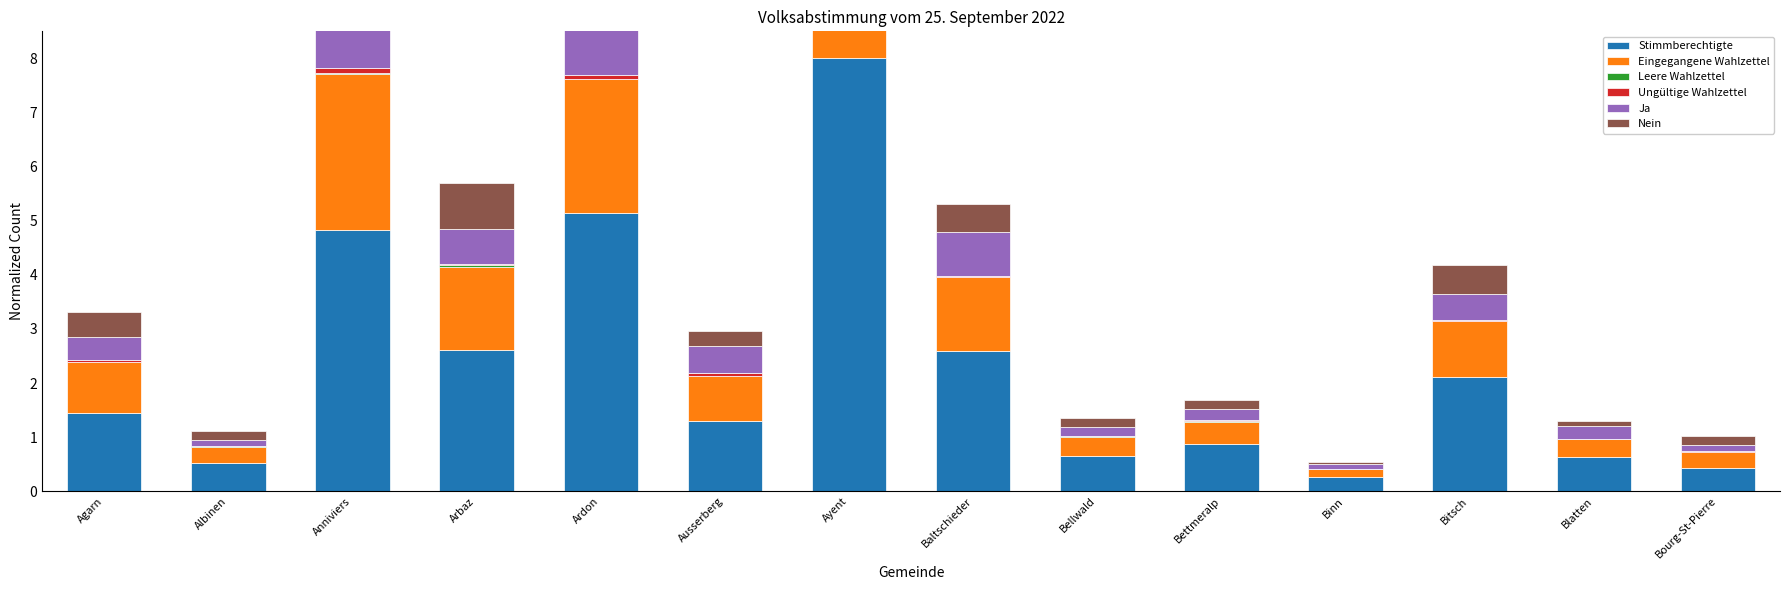

How many series are shown in this chart?

6